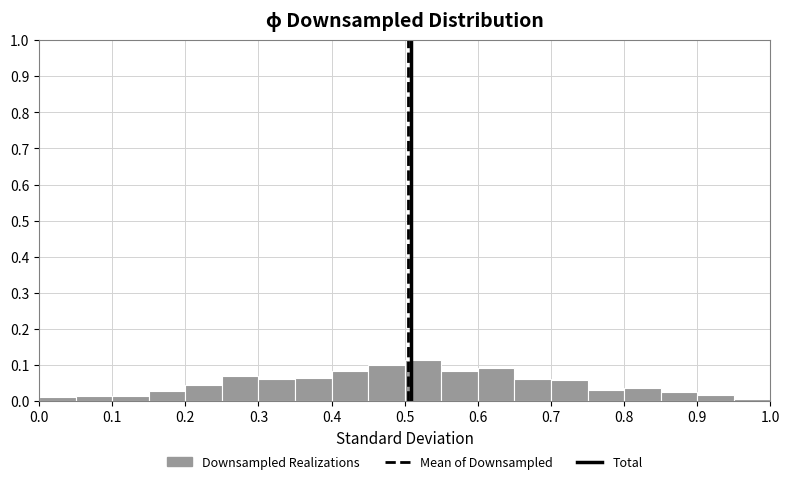

Reading left to right, transcribe this chart: for each bar, give the range it covers on the x-axis and its height. The values are not printed on the chart, so give them approximately, as read against the axis.

0.00 to 0.05: 0.01
0.05 to 0.10: 0.01
0.10 to 0.15: 0.01
0.15 to 0.20: 0.03
0.20 to 0.25: 0.04
0.25 to 0.30: 0.07
0.30 to 0.35: 0.06
0.35 to 0.40: 0.06
0.40 to 0.45: 0.08
0.45 to 0.50: 0.10
0.50 to 0.55: 0.11
0.55 to 0.60: 0.08
0.60 to 0.65: 0.09
0.65 to 0.70: 0.06
0.70 to 0.75: 0.06
0.75 to 0.80: 0.03
0.80 to 0.85: 0.04
0.85 to 0.90: 0.02
0.90 to 0.95: 0.02
0.95 to 1.00: under 0.01